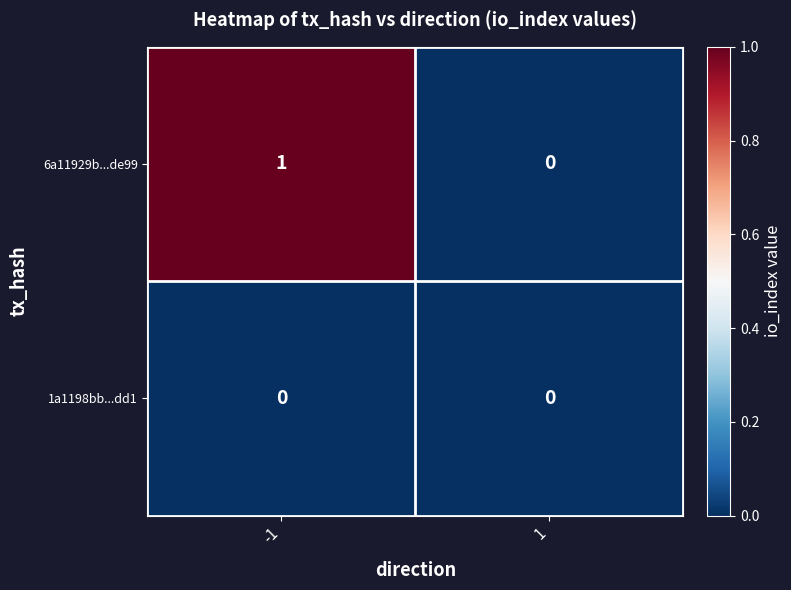

Reading left to right, list all the values displayed in this chart.

6a11929b...de99: -1=1	1=0
1a1198bb...dd1: -1=0	1=0